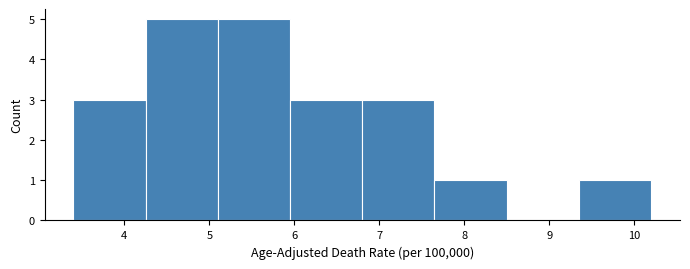

How tall is the bar that spans 9.35 to 10.20 on the x-axis? Neither the bar edges nor the heights are printed on the chart, so give them approximately, as read against the axes.

1